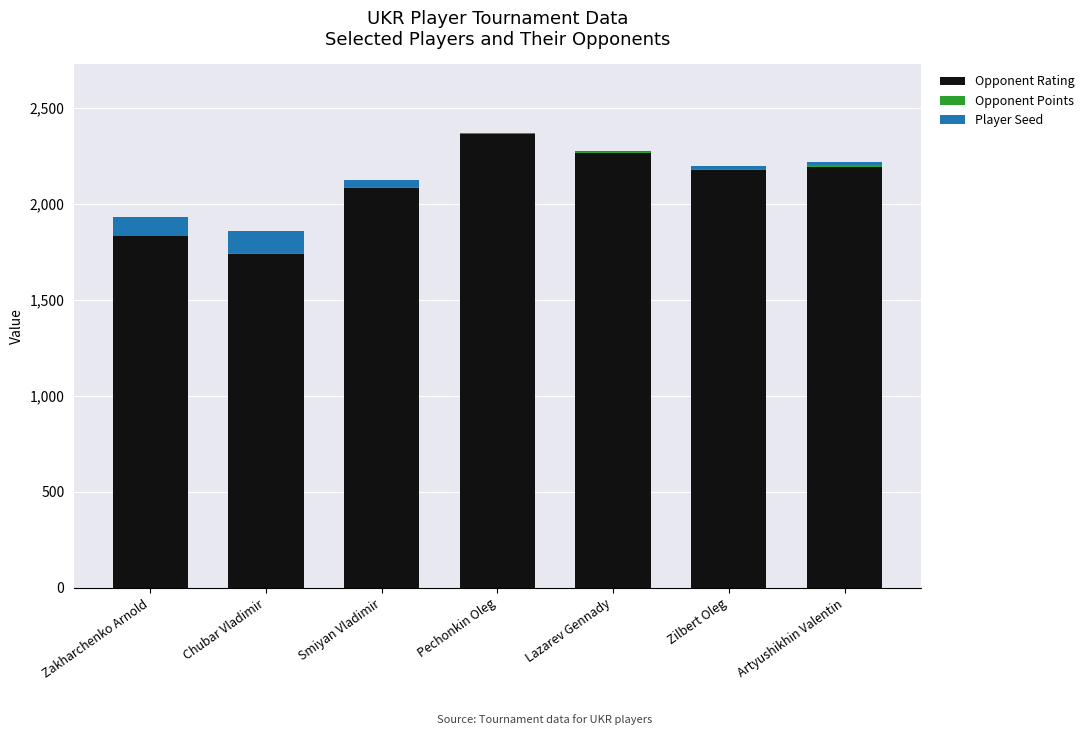

What is the sum of all Opponent Rating values?

14640.0